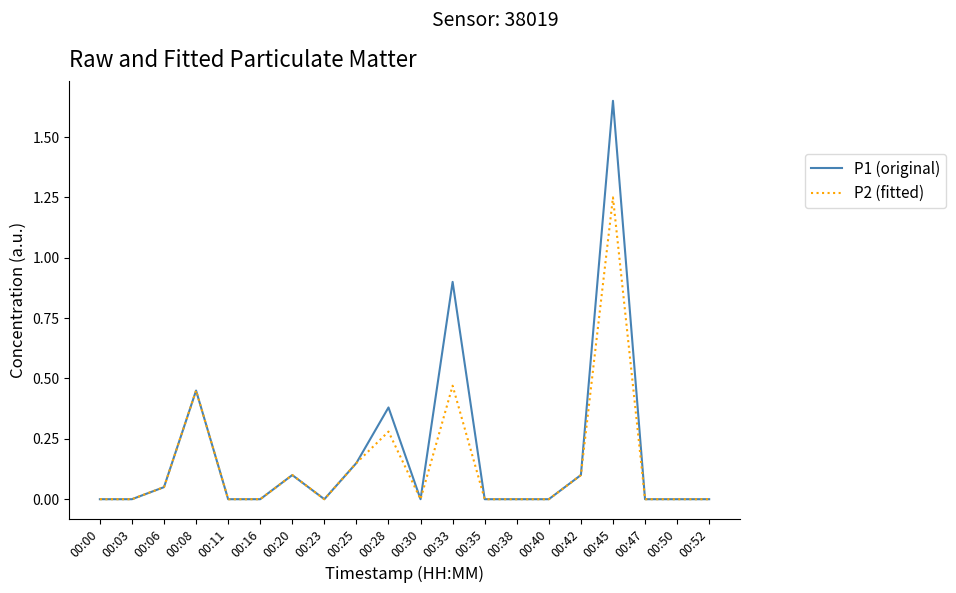

Between 00:28 and 00:47, which series saw the biggest shift?

P1 (original)